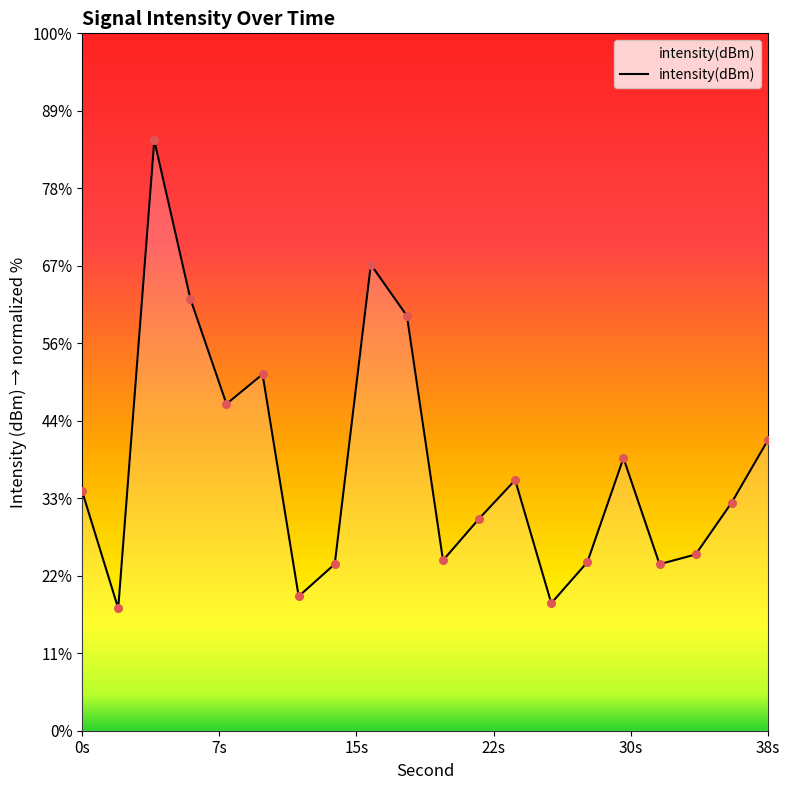

What is the change in value from 10 to 12?

-2.5